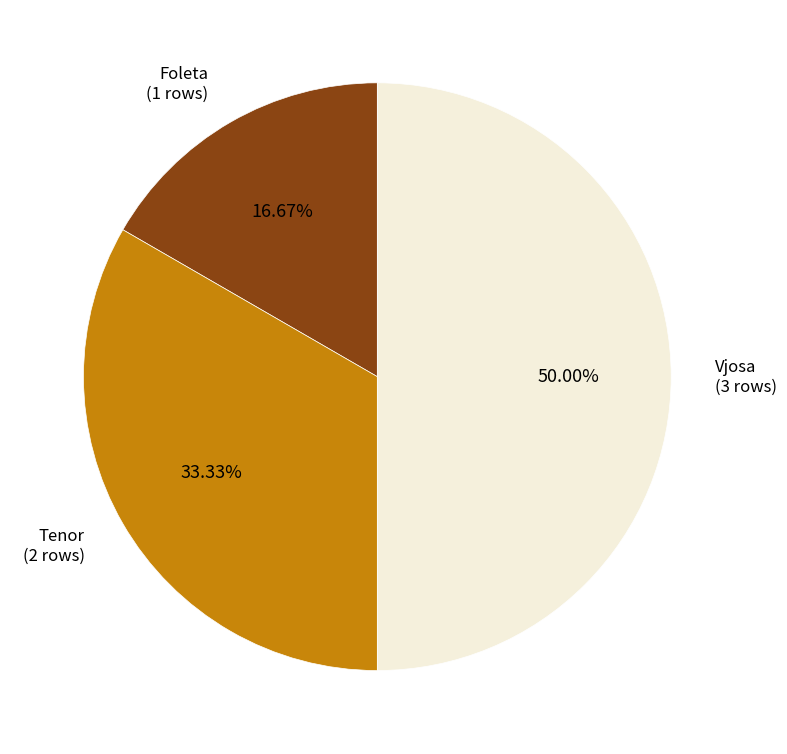

Rank the categories by value from highest to lowest.

Vjosa, Tenor, Foleta